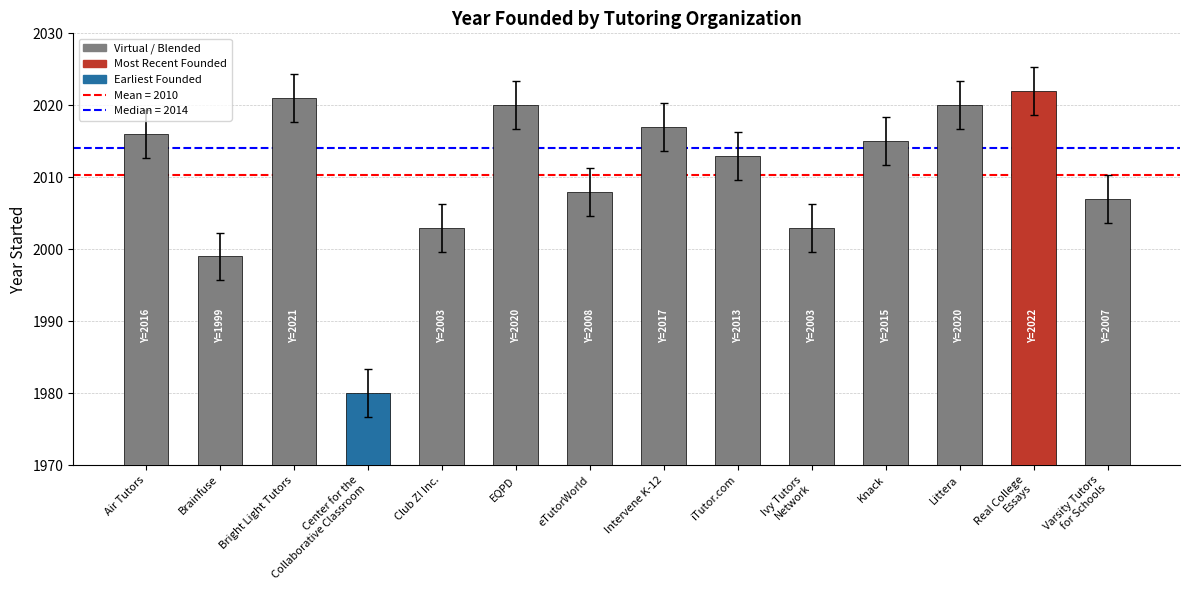

What is the change in value from Bright Light Tutors to Ivy Tutors
Network?

-18